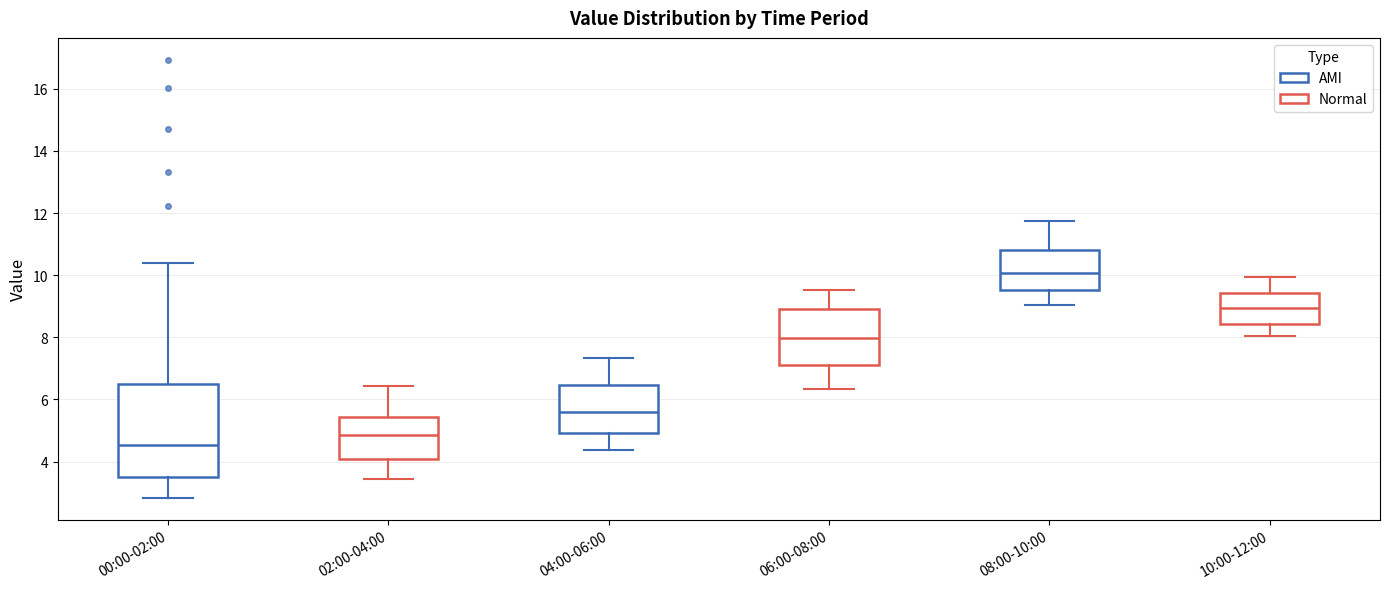

Reading left to right, transcribe this box plot: for each box, give where its median line is, the range the box spans, and where its two whiskers end, as read against the y-axis. The values are not printed on the chart, so give them approximately, as read against the axis.

00:00-02:00: median 4.6, box 3.6 to 6.6, whiskers 2.8 to 10.4
02:00-04:00: median 4.8, box 4.0 to 5.4, whiskers 3.4 to 6.4
04:00-06:00: median 5.6, box 5.0 to 6.4, whiskers 4.4 to 7.4
06:00-08:00: median 8.0, box 7.2 to 9.0, whiskers 6.4 to 9.6
08:00-10:00: median 10.0, box 9.6 to 10.8, whiskers 9.0 to 11.8
10:00-12:00: median 9.0, box 8.4 to 9.4, whiskers 8.0 to 10.0